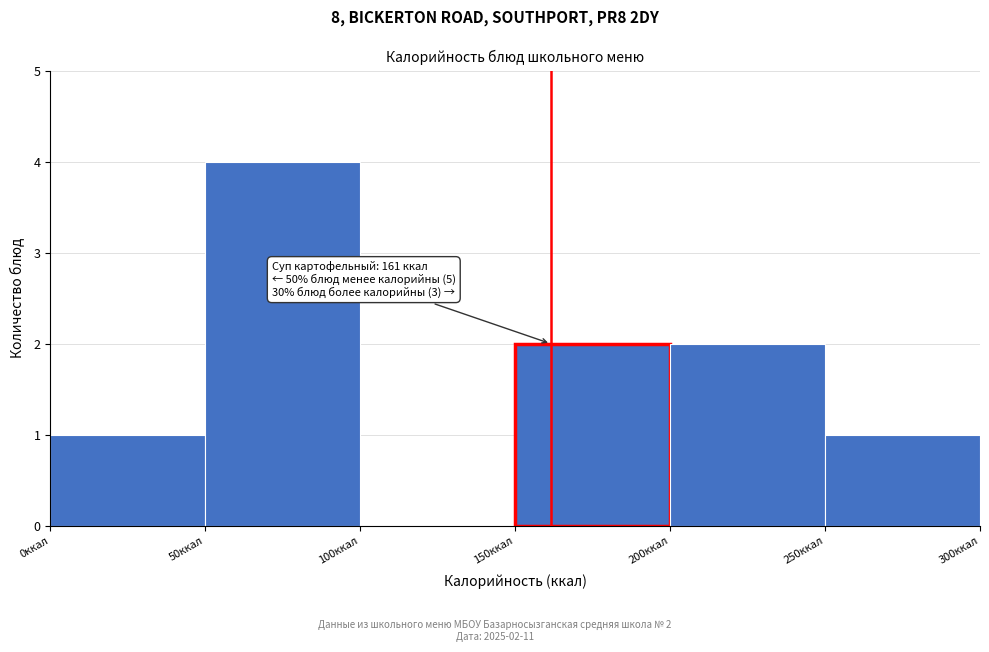

Over which range of the x-axis is the bar tallest?

50 to 100